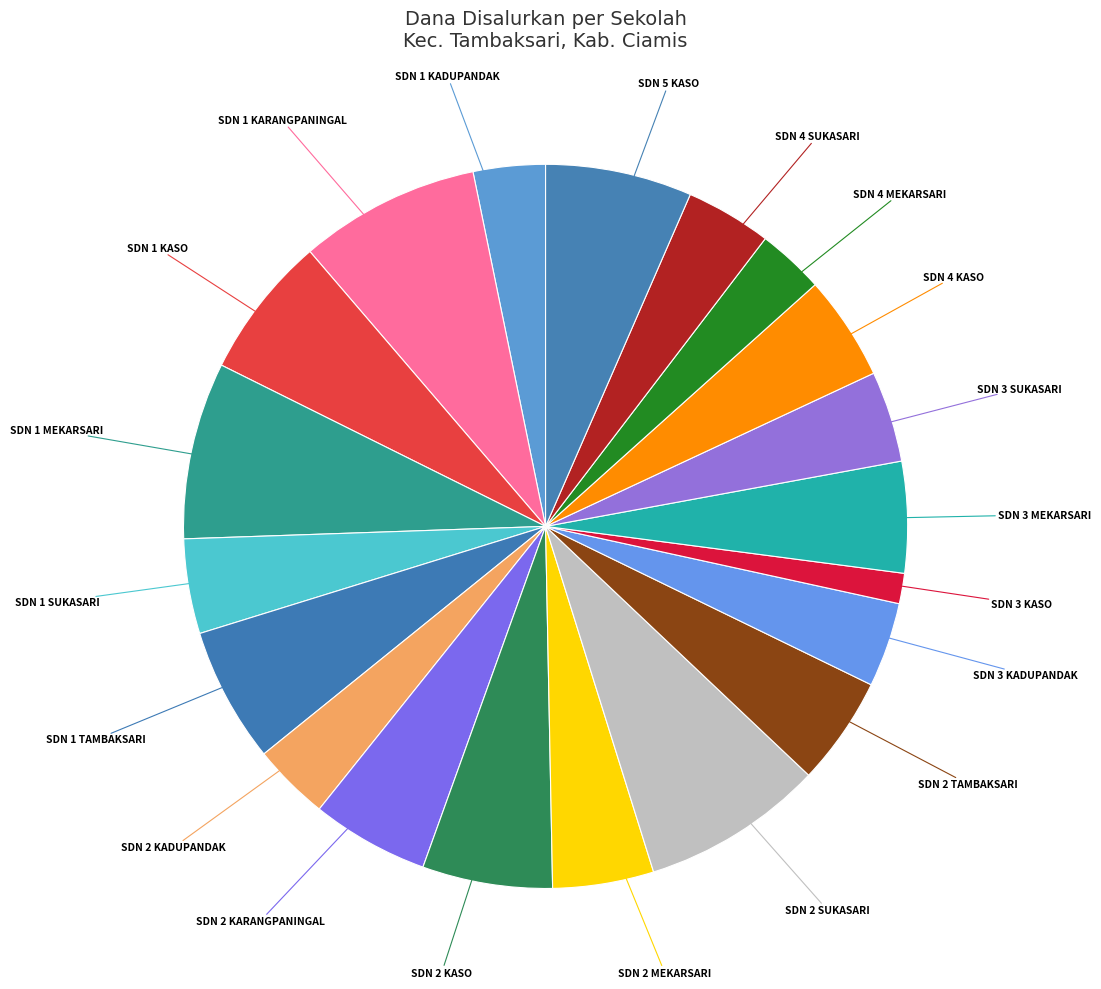

How many segments does this pie chart have?

20